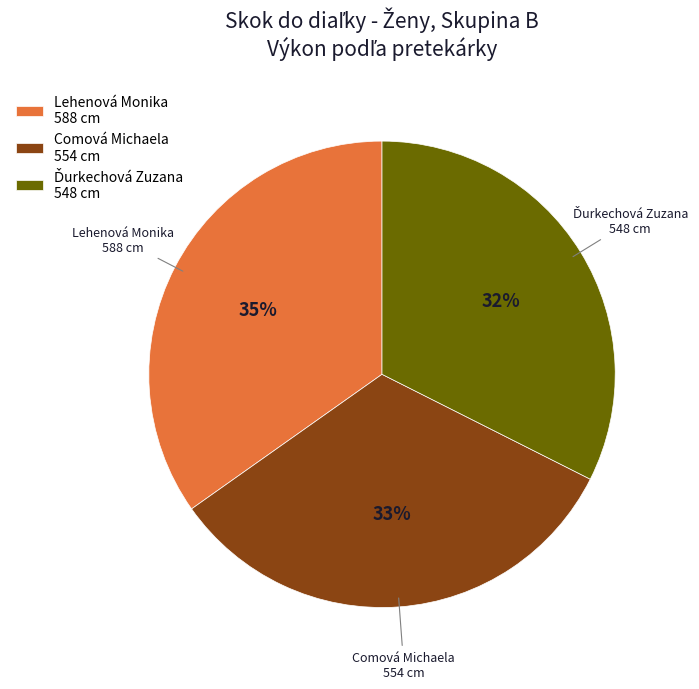

Which slice is the largest?

Lehenová Monika